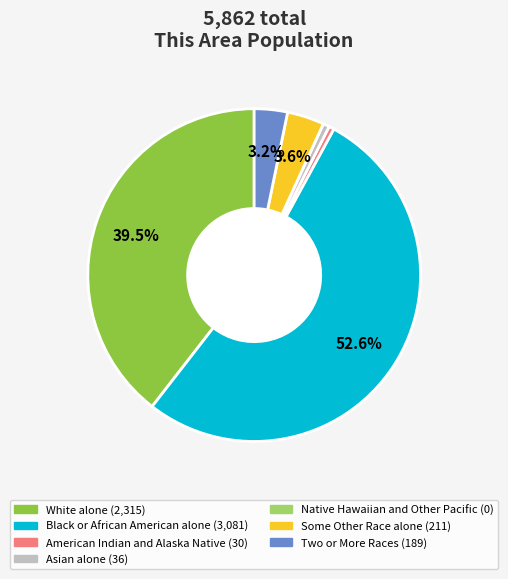

Which category has the biggest portion of the pie?

Black or African American alone